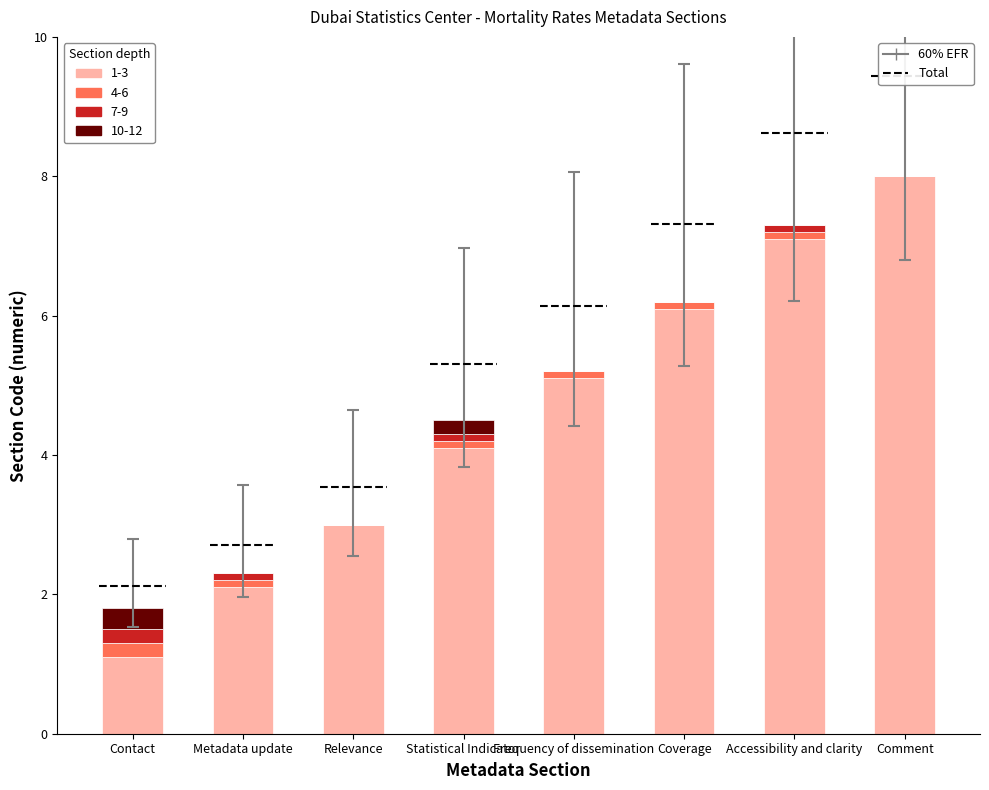

What is the sum of all 1-3 values?

36.6